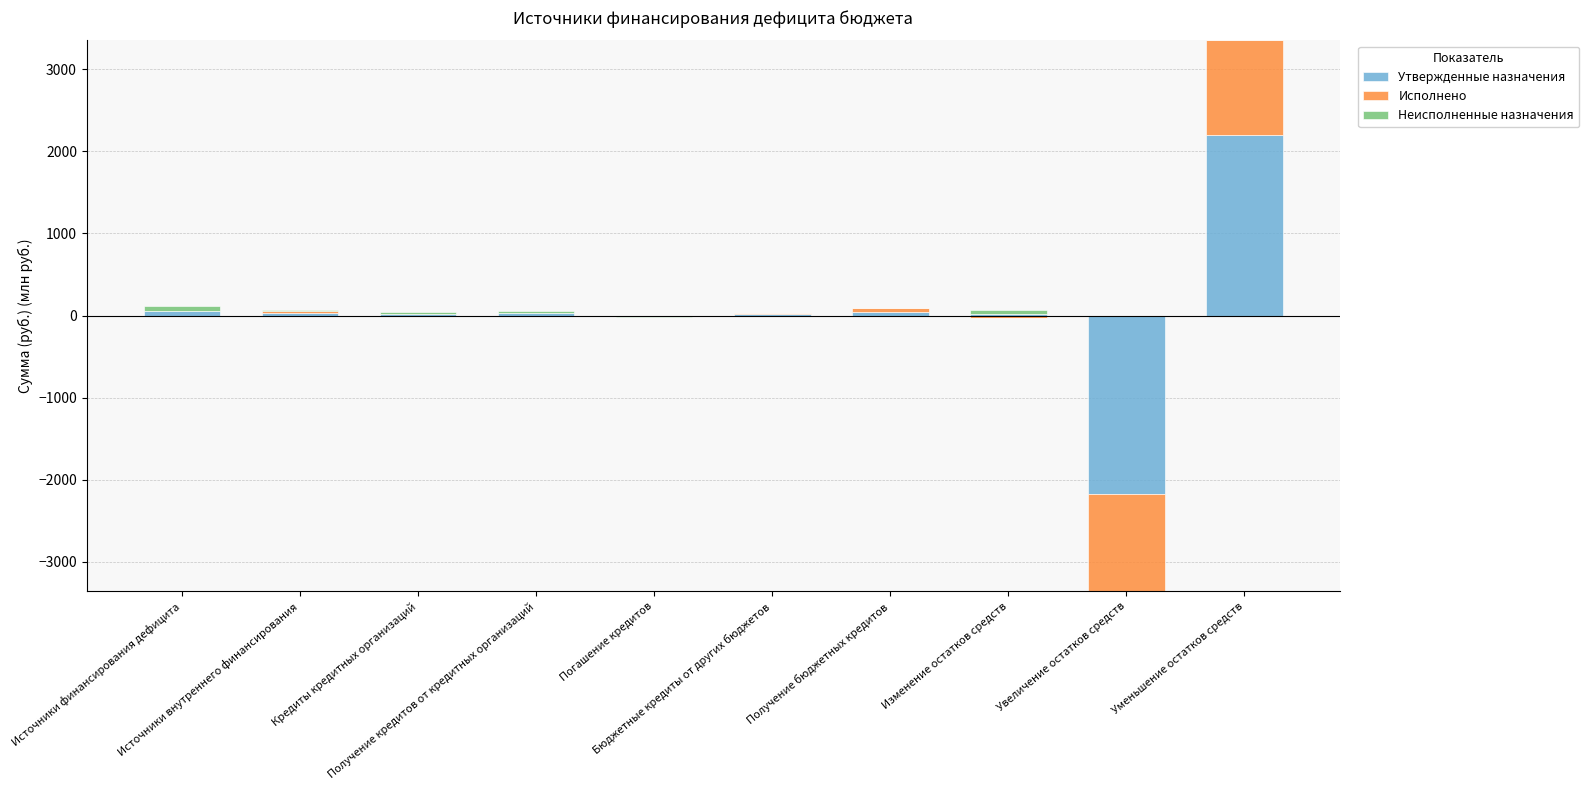

How many values in the Неисполненные назначения series are below 20?

5